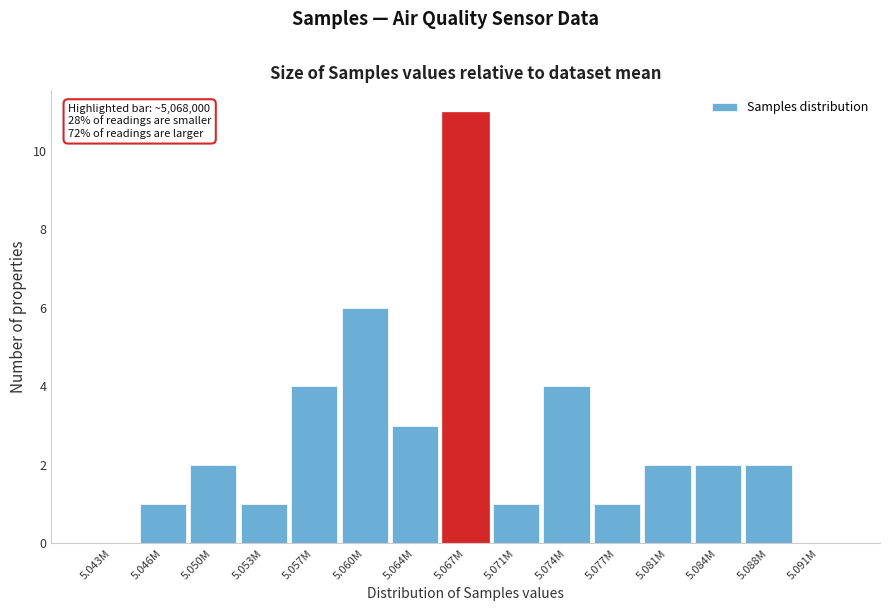

Reading left to right, what are all the values shown in this chart?

5.043M=0	5.046M=1	5.050M=2	5.053M=1	5.057M=4	5.060M=6	5.064M=3	5.067M=11	5.071M=1	5.074M=4	5.077M=1	5.081M=2	5.084M=2	5.088M=2	5.091M=0